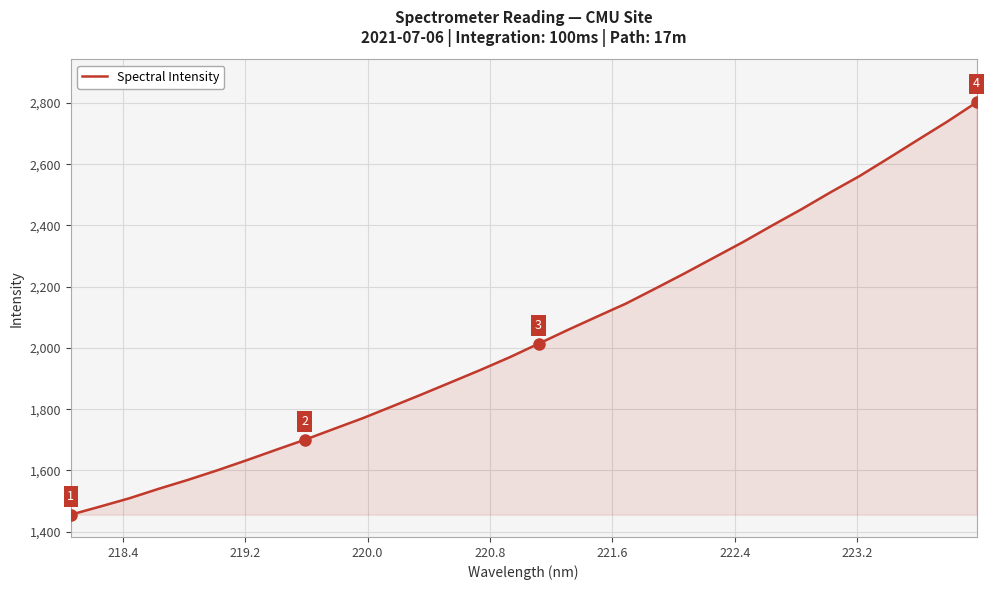

What is the difference between the maximum and minimum values?

1346.1